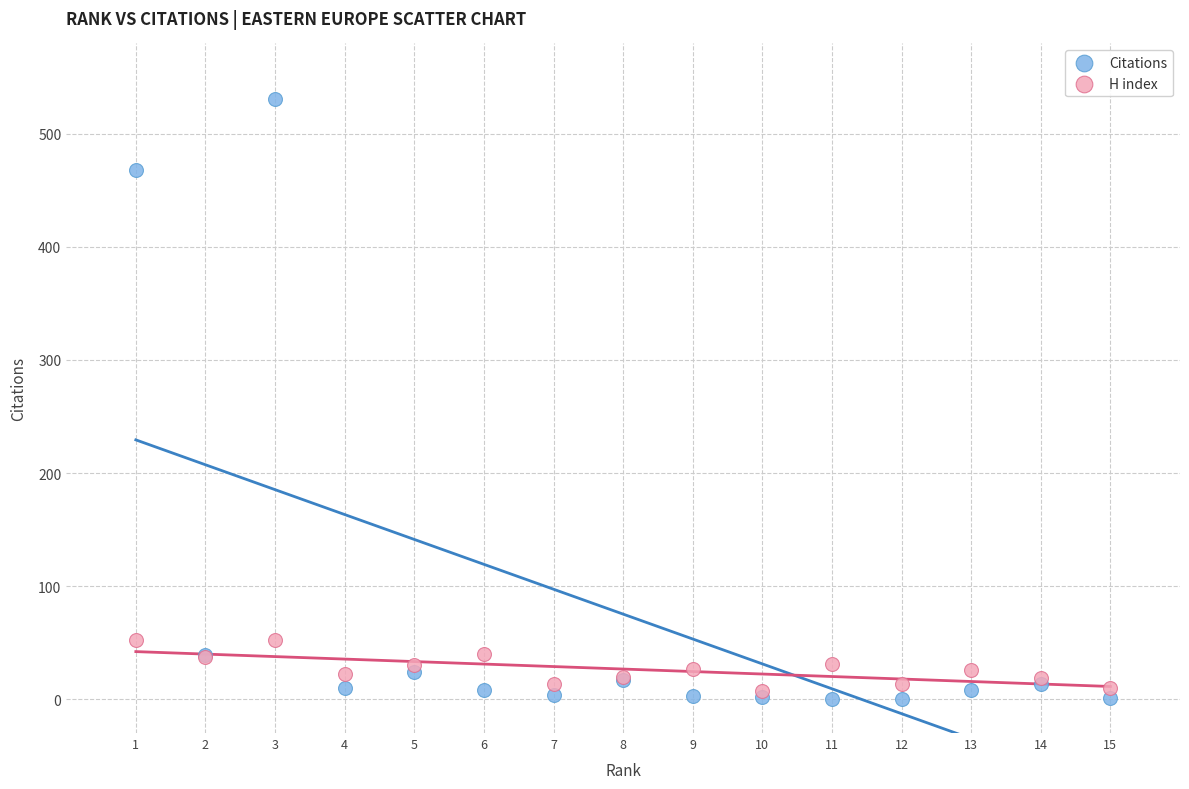

In the Citations series, what Y value is closest to 265?

468